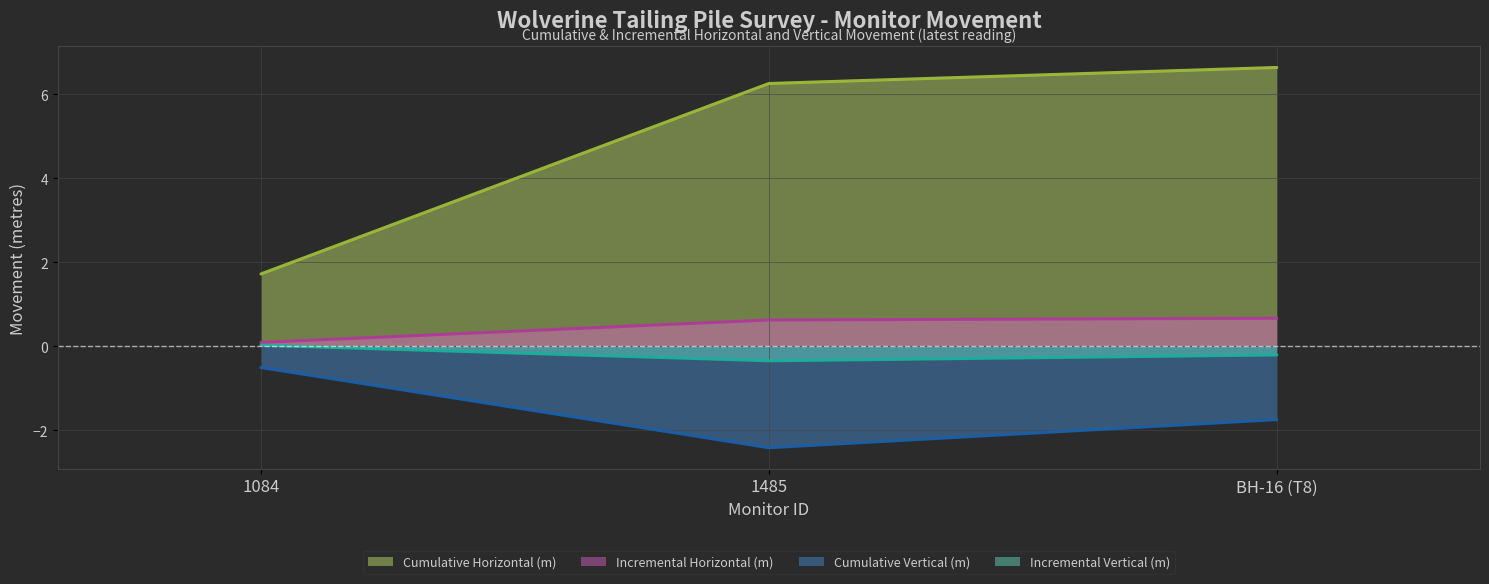

What is the difference between the maximum and minimum values in the Incremental Vertical (m) (line) series?

0.4